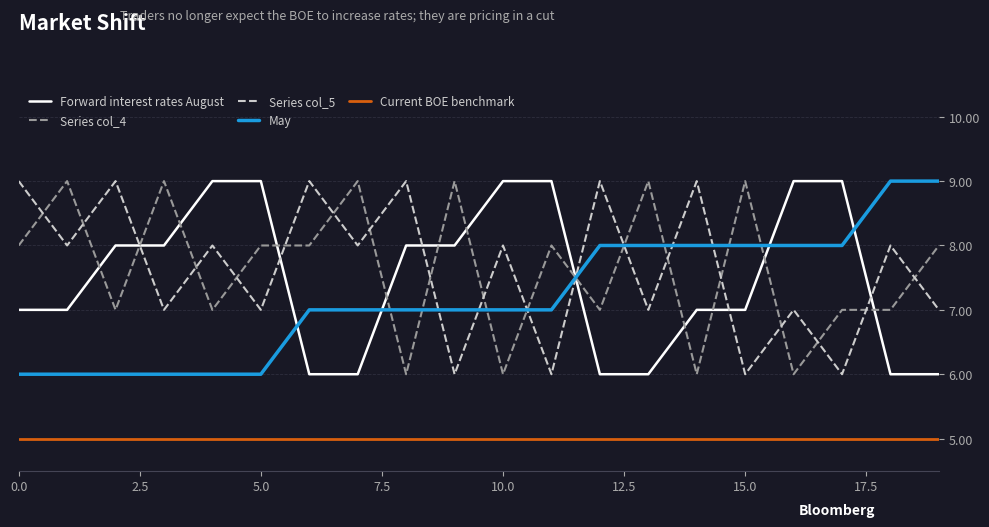

What are all the series names shown in the legend?

Forward interest rates August, Series col_4, Series col_5, May, Current BOE benchmark